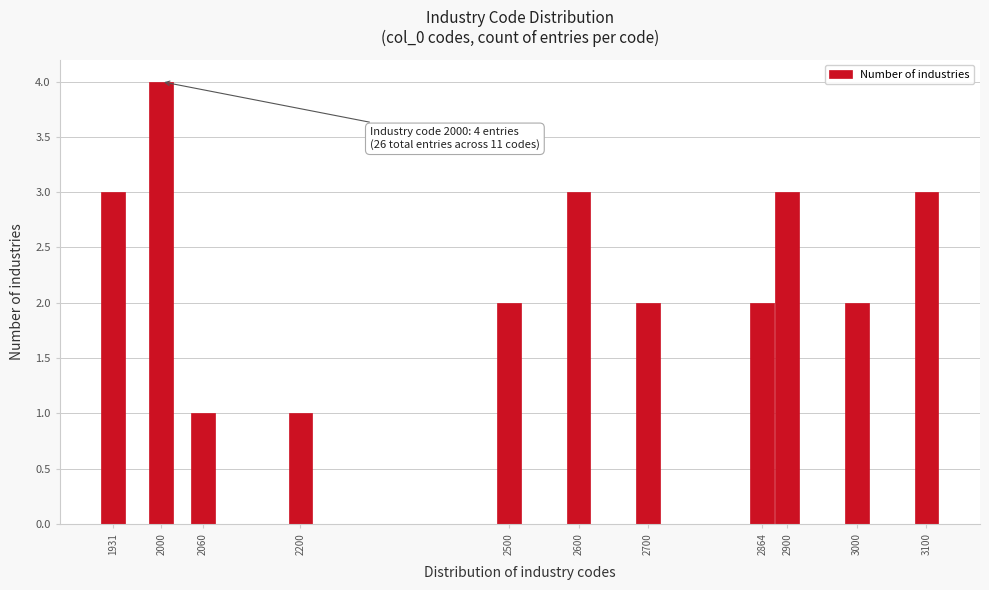

Reading left to right, what are all the values shown in this chart?

1931=3	2000=4	2060=1	2200=1	2500=2	2600=3	2700=2	2864=2	2900=3	3000=2	3100=3